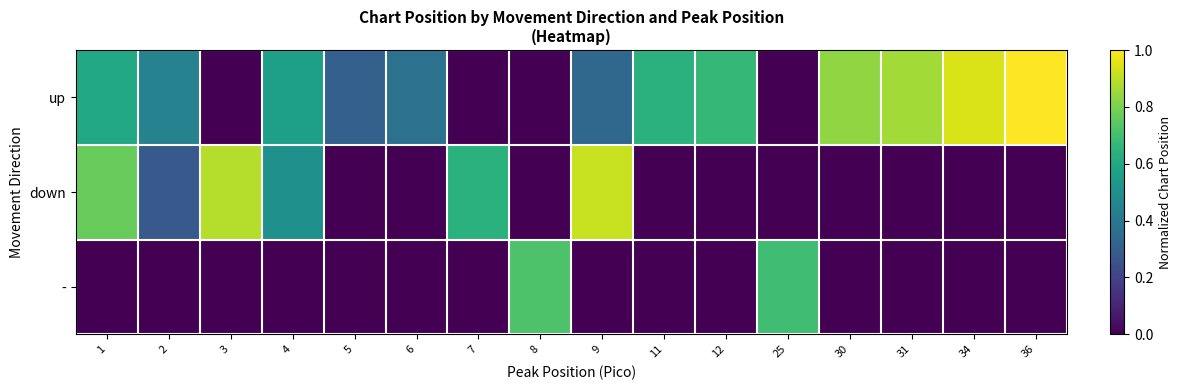

Reading left to right, list all the values displayed in this chart.

up: 1=0.6	2=0.4	3=0.0	4=0.6	5=0.3	6=0.4	7=0.0	8=0.0	9=0.3	11=0.6	12=0.7	25=0.0	30=0.8	31=0.9	34=0.9	36=1.0
down: 1=0.8	2=0.3	3=0.9	4=0.5	5=0.0	6=0.0	7=0.6	8=0.0	9=0.9	11=0.0	12=0.0	25=0.0	30=0.0	31=0.0	34=0.0	36=0.0
-: 1=0.0	2=0.0	3=0.0	4=0.0	5=0.0	6=0.0	7=0.0	8=0.7	9=0.0	11=0.0	12=0.0	25=0.7	30=0.0	31=0.0	34=0.0	36=0.0